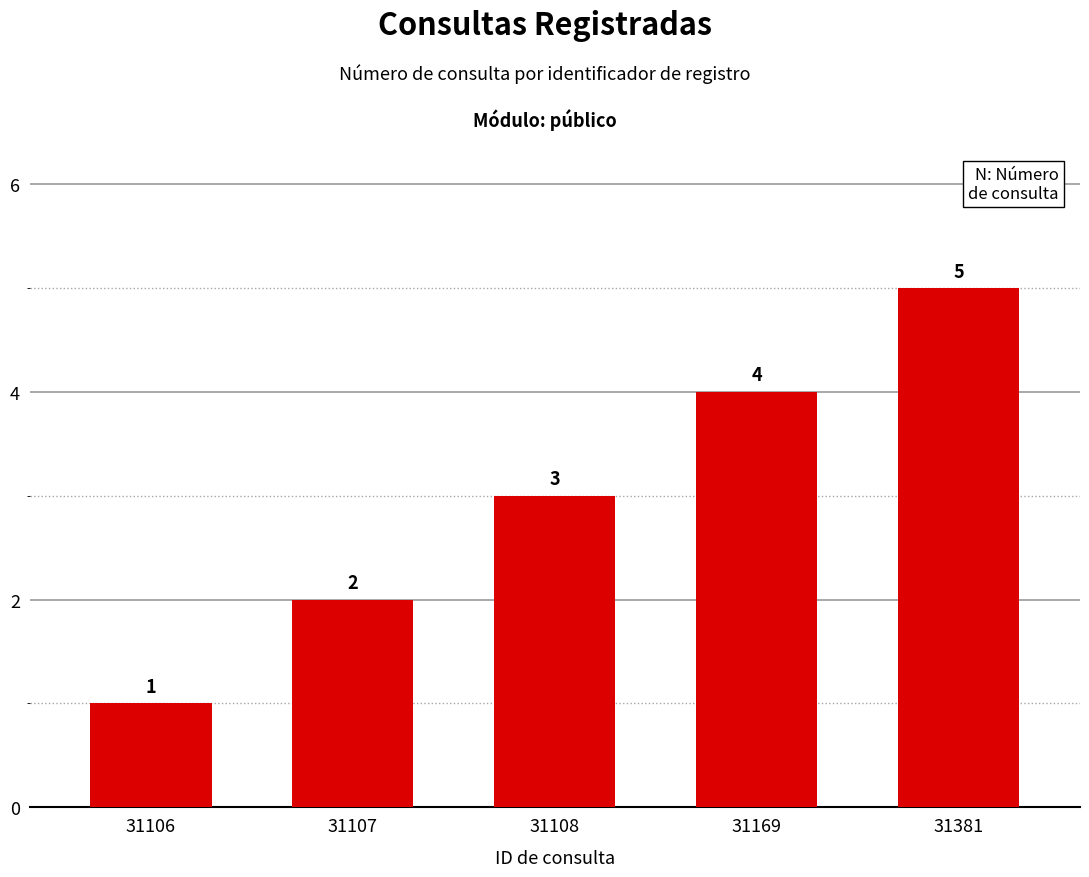

Count the number of categories in the chart.

5